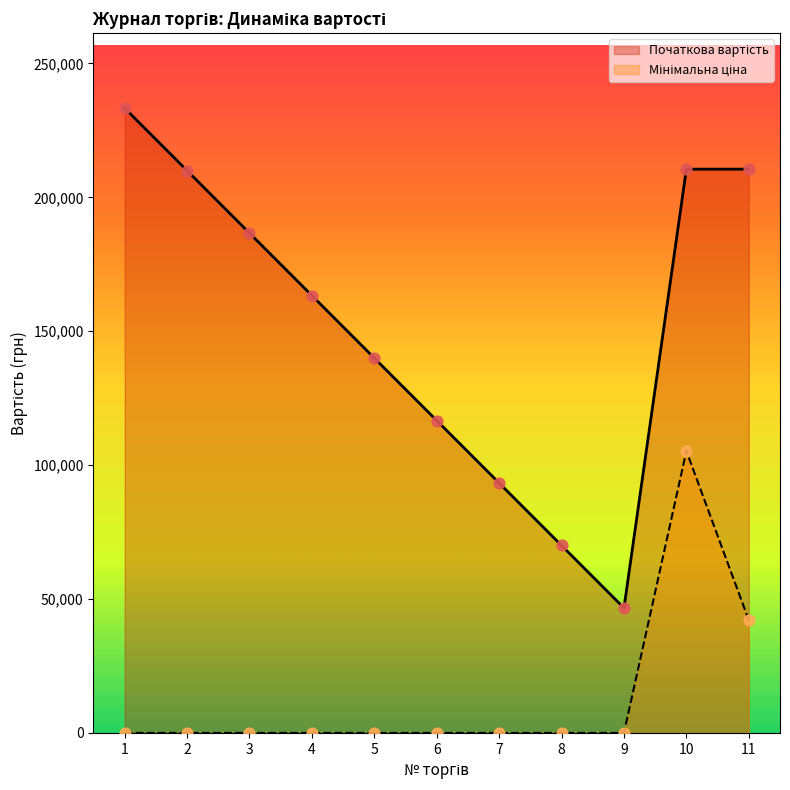

What is the total value across all series at 2?

209978.2